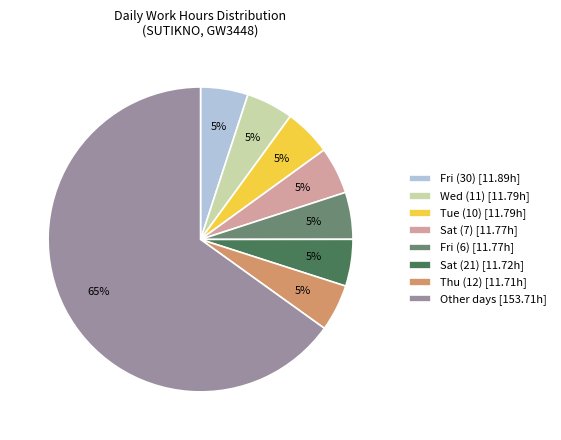

The Tue (10) [11.79h] slice represents 5% of the pie. True or false?

True